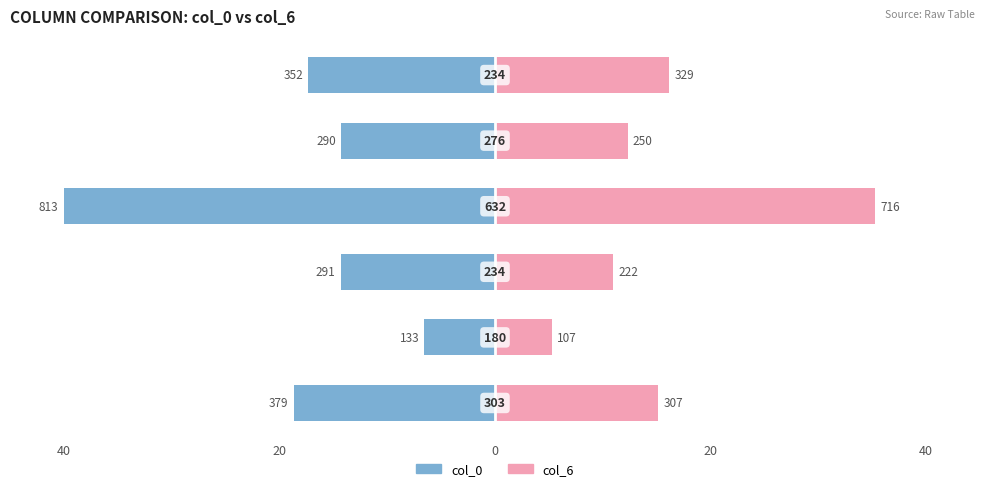

What is the difference between the highest and lowest values at 20?

11.8